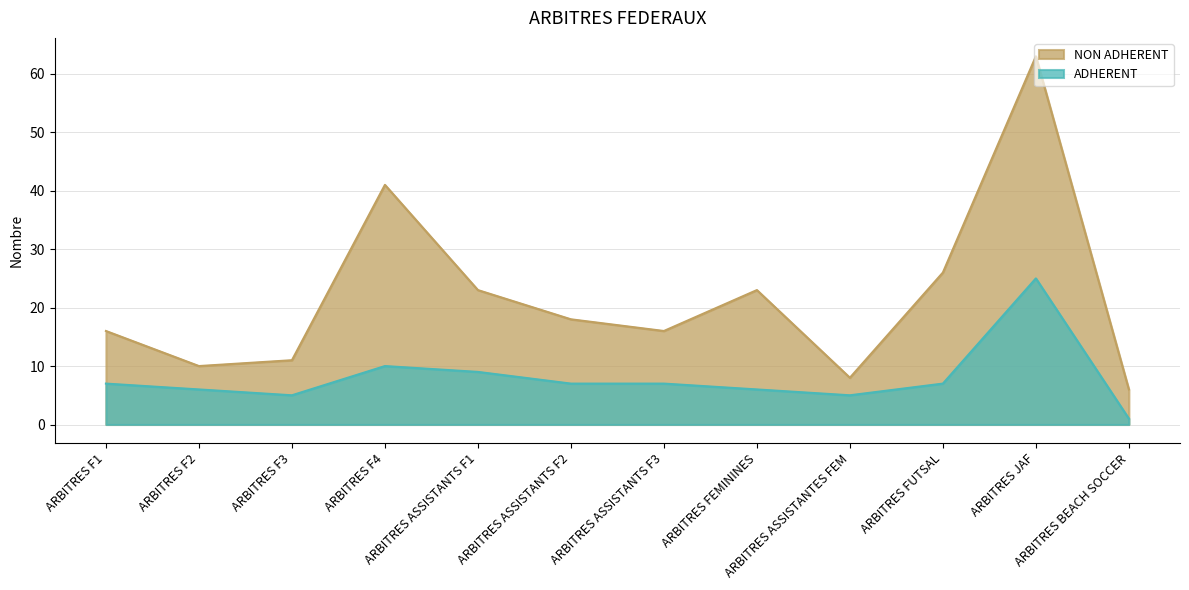

Reading left to right, transcribe all the data shown in this chart.

ADHERENT: 7	6	5	10	9	7	7	6	5	7	25	1
NON ADHERENT: 16	10	11	41	23	18	16	23	8	26	63	6